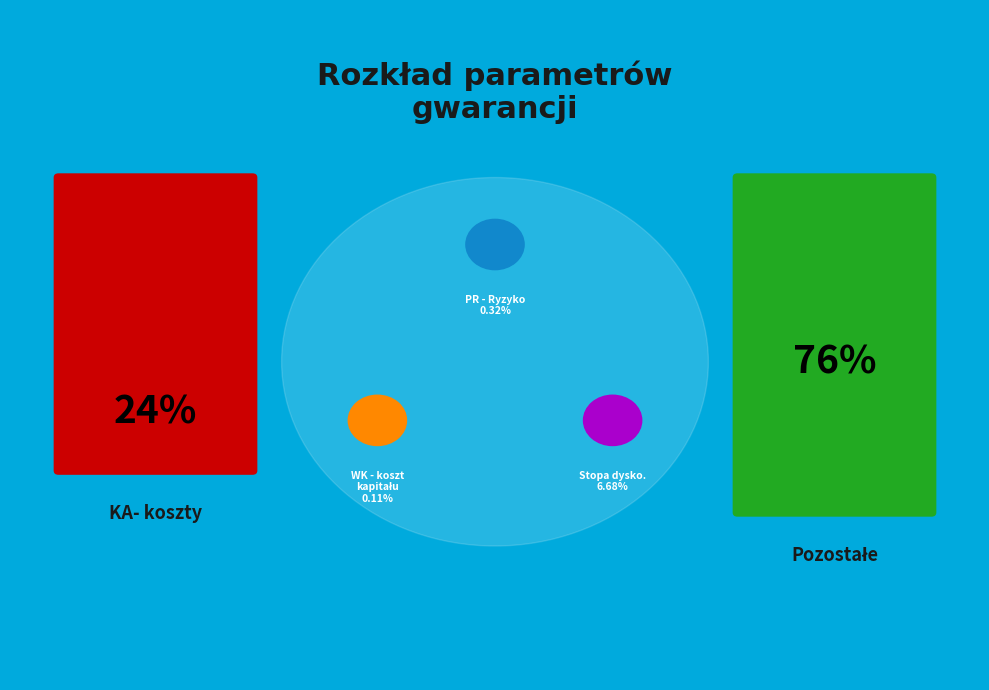

Which slice is the largest?

Stopa dysko. (i)